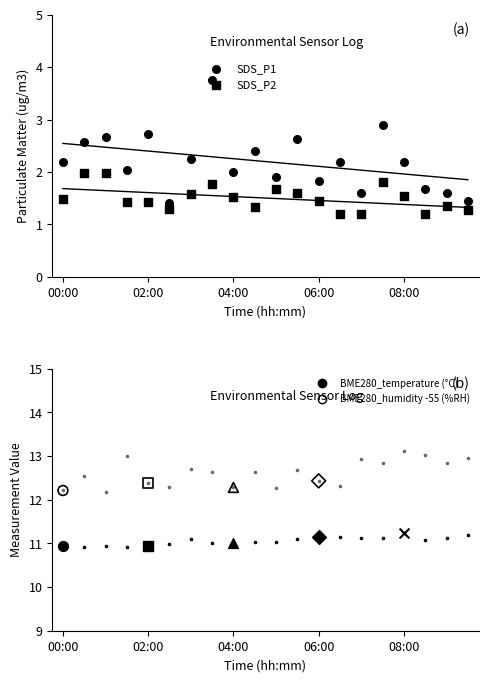

Which series has the widest spread of Y values?

SDS_P1